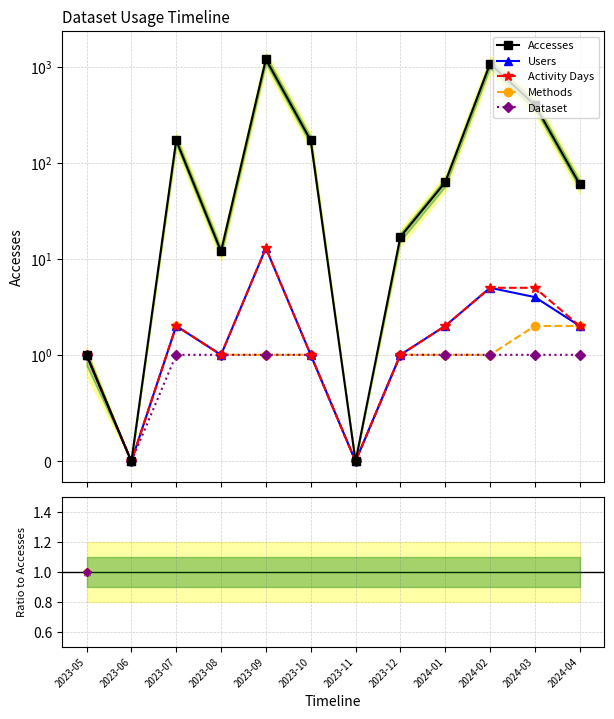

What position from the left is 2023-07?

3